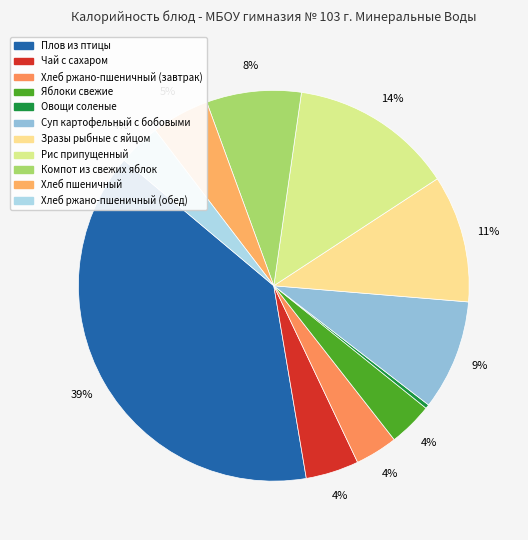

Do Суп картофельный с бобовыми and Хлеб пшеничный together represent more than half of the pie?

No